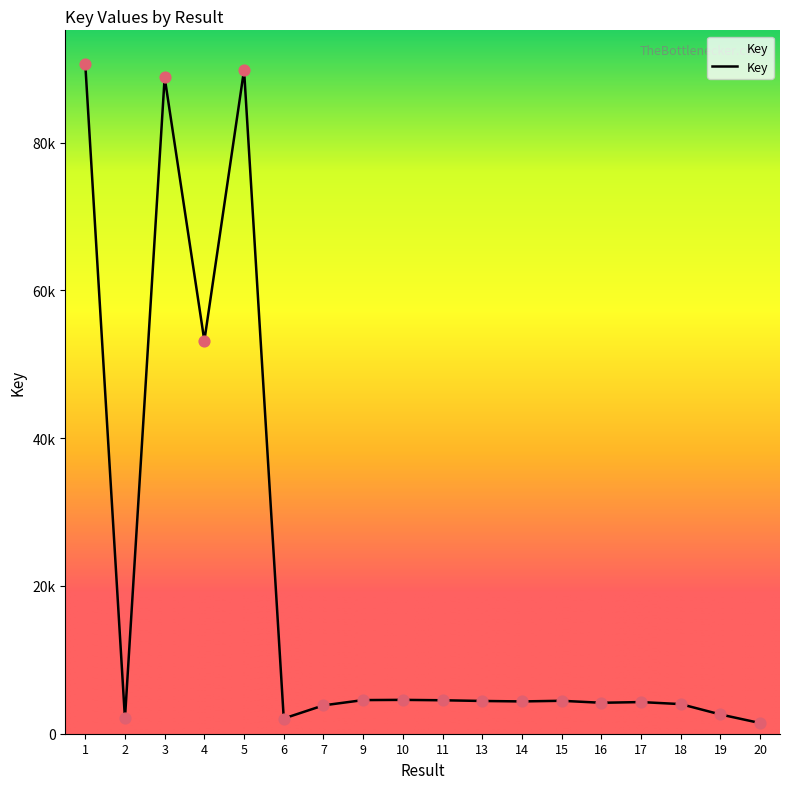

Does the chart have visible grid lines?

No